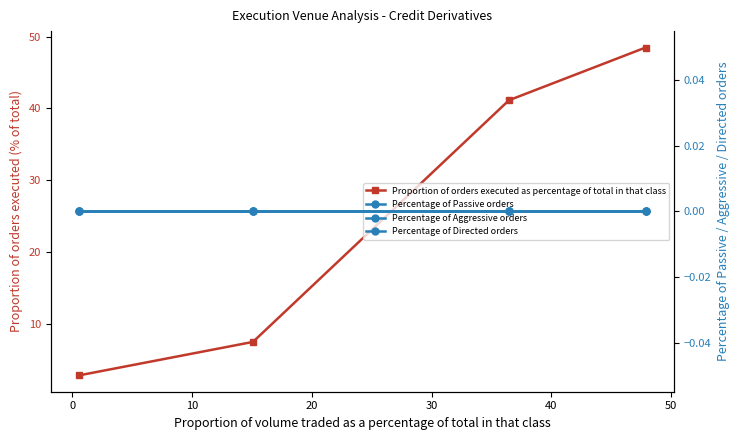

True or false: Percentage of Passive orders and Proportion of orders executed as percentage of total in that class intersect in this chart.

False